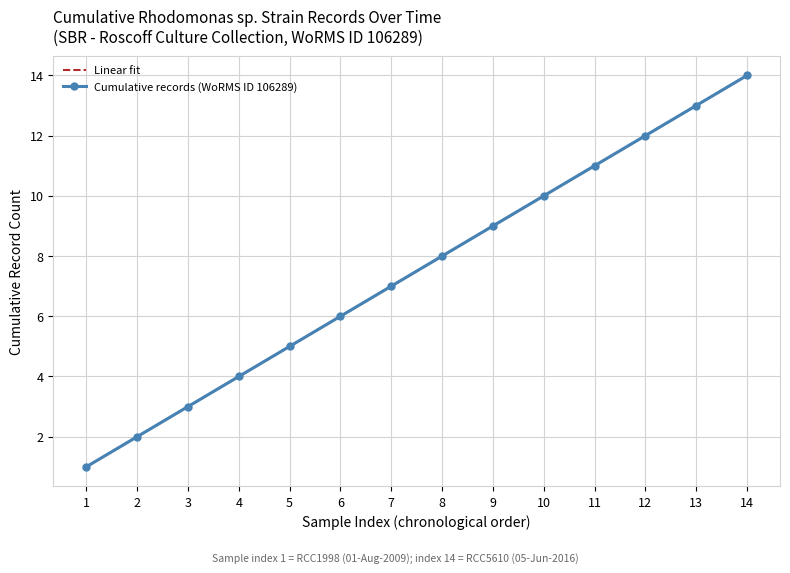

True or false: Linear fit and Cumulative records (WoRMS ID 106289) intersect in this chart.

False